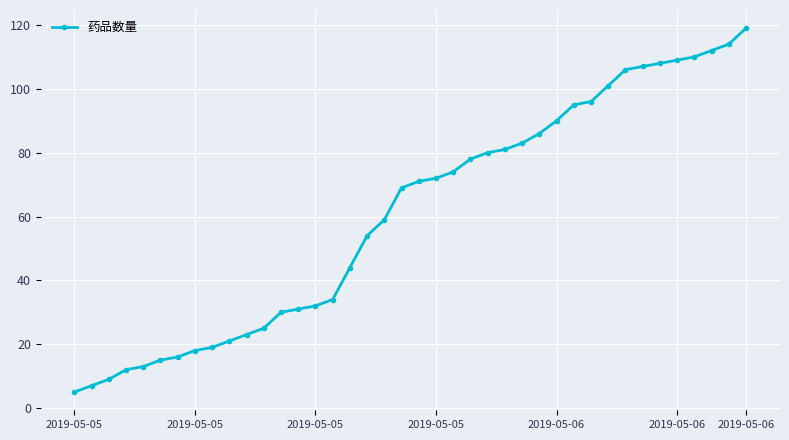

What is the greatest value displayed?

119